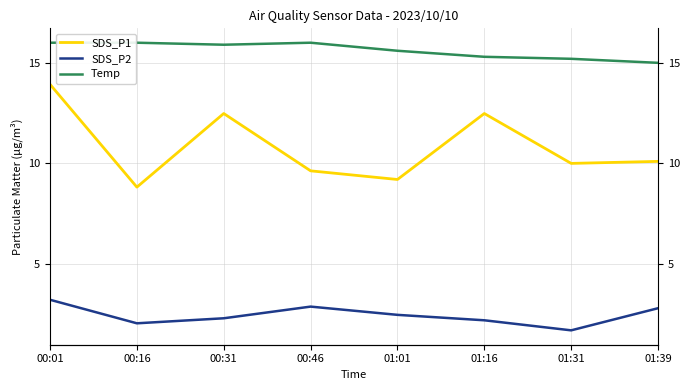

At which category does the chart reach its minimum across all series?

01:31